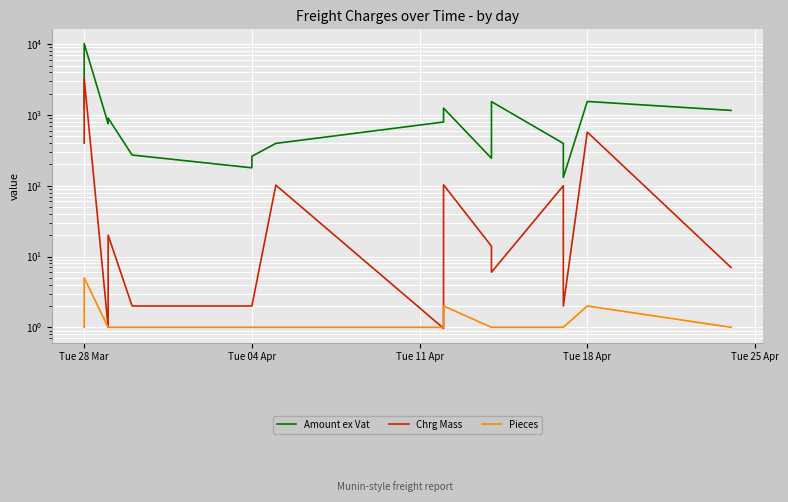

Reading left to right, list all the values displayed in this chart.

Amount ex Vat: 1244.3	10210.5	752.3	903.9	271.8	179.3	260.7	396.7	795.6	1250.6	244.6	1544.4	396.7	130.9	1553.0	1161.4
Chrg Mass: 400.0	3320.0	1.0	20.0	2.0	2.0	2.0	102.0	1.0	103.0	14.0	6.0	100.0	2.0	573.0	7.0
Pieces: 1.0	5.0	1.0	1.0	1.0	1.0	1.0	1.0	1.0	2.0	1.0	1.0	1.0	1.0	2.0	1.0